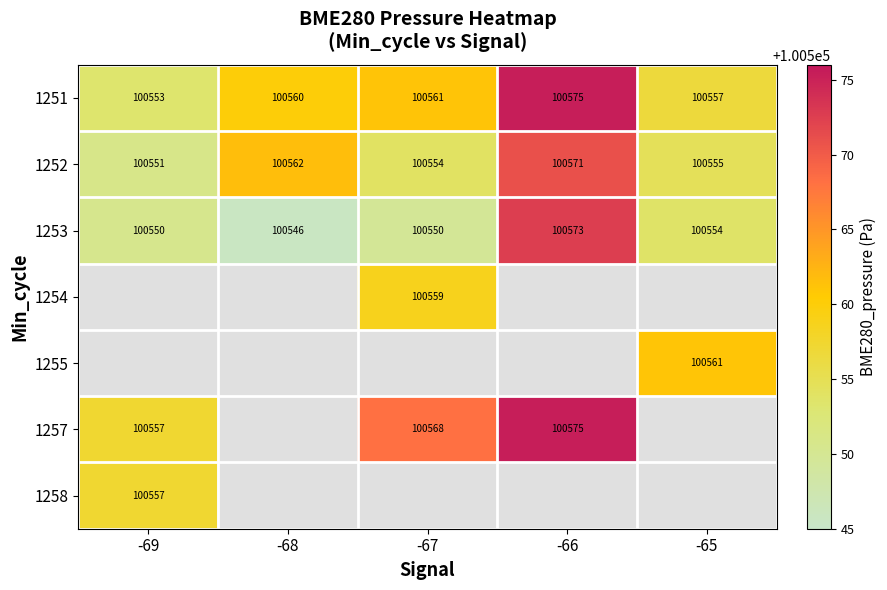

Is the value of 1253 at -67 greater than the value of 1255 at -65?

No